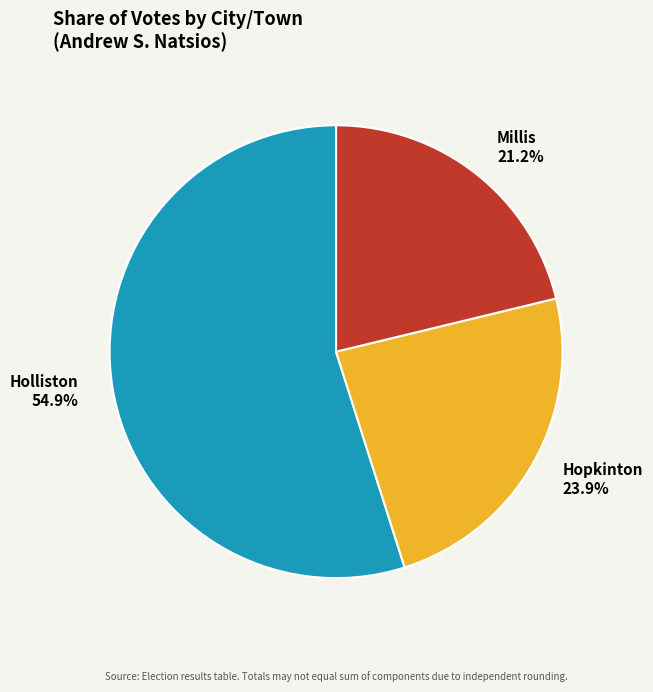

Is it true that Holliston is 62% of the pie?

False